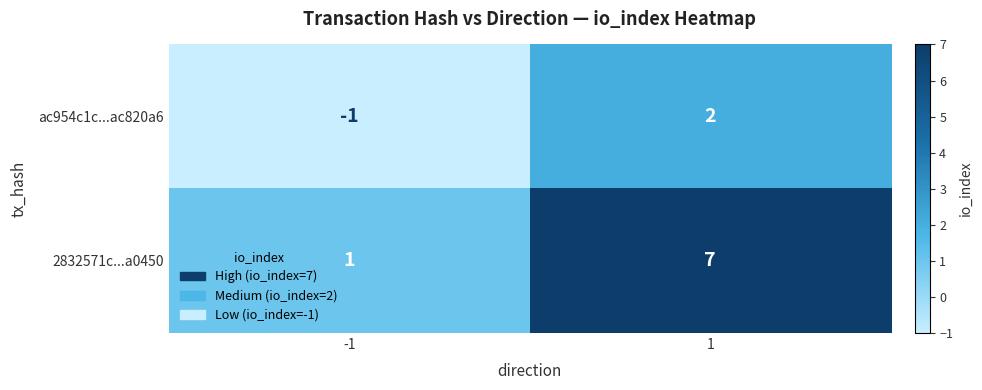

What is the sum of the 2832571c...a0450 values at -1 and 1?

8